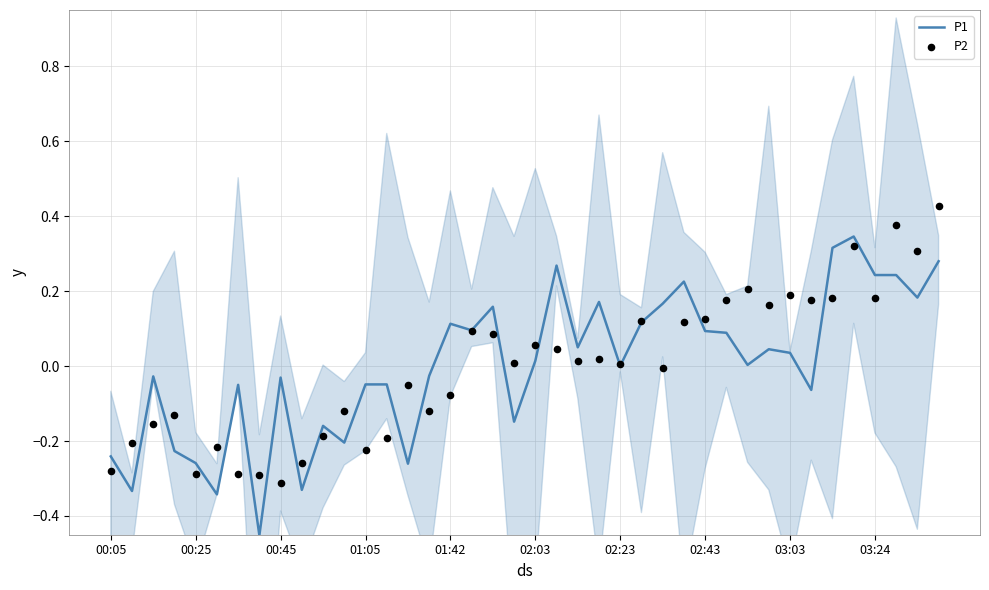

Which series has the widest spread of Y values?

P1